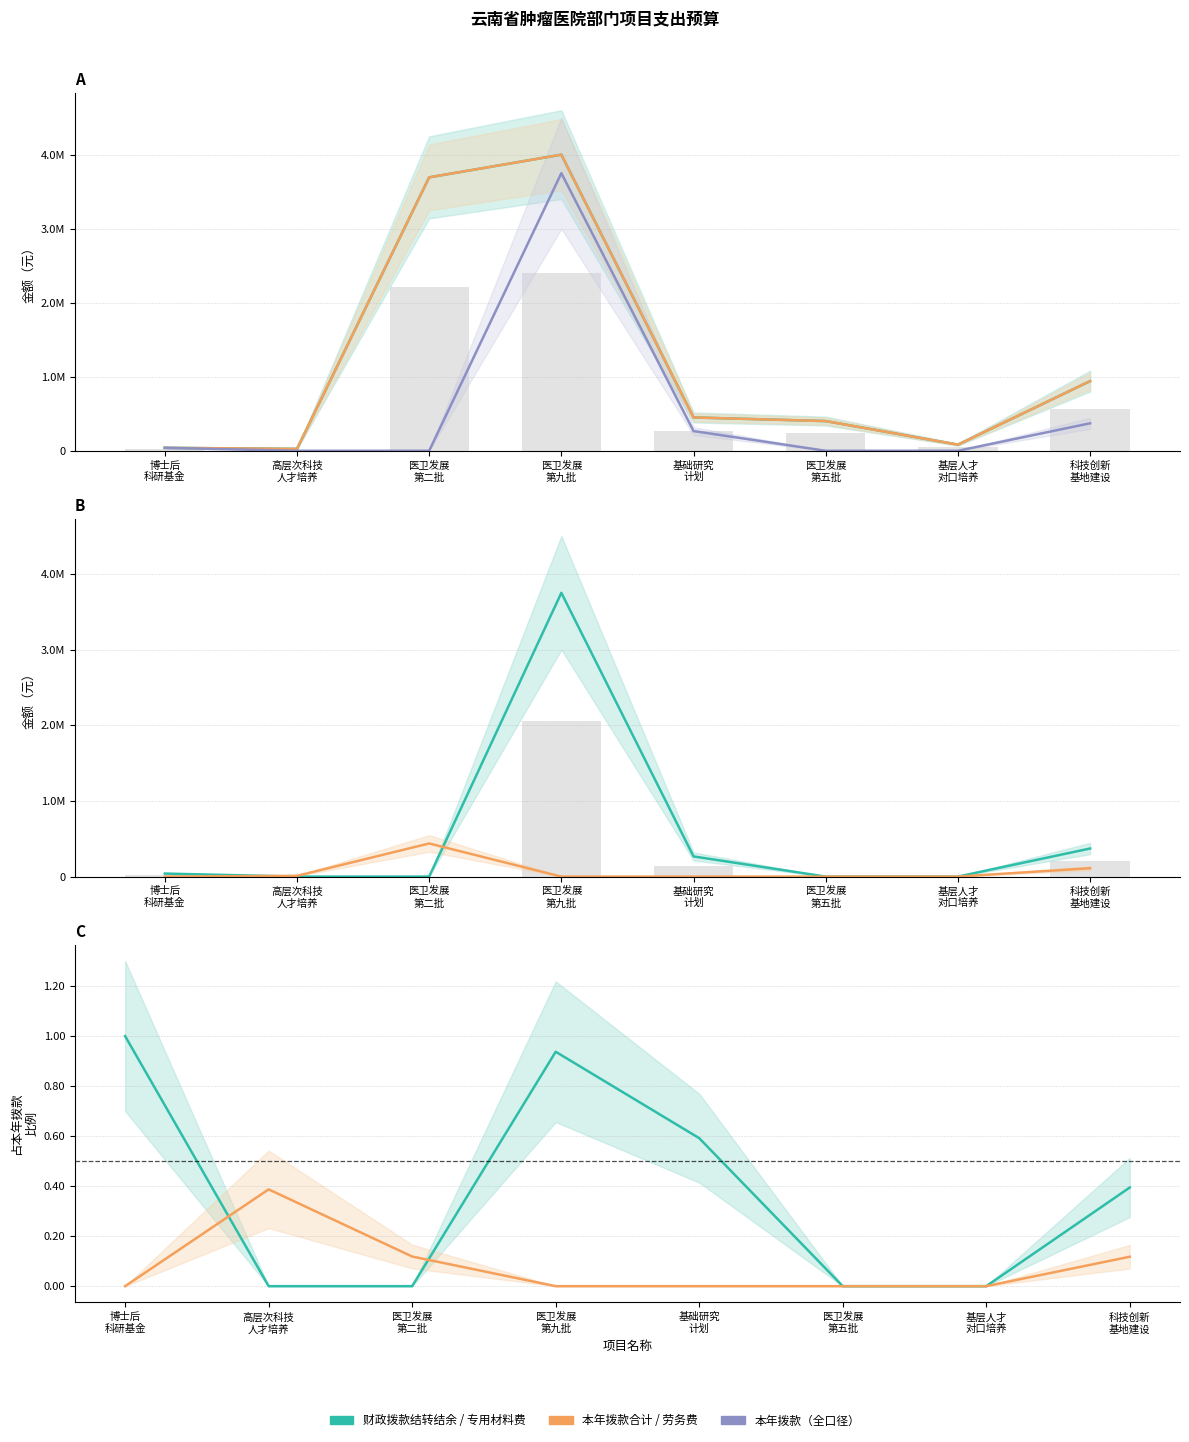

The value of 劳务费合计 at 医卫发展
第五批 is 0.0. True or false?

True